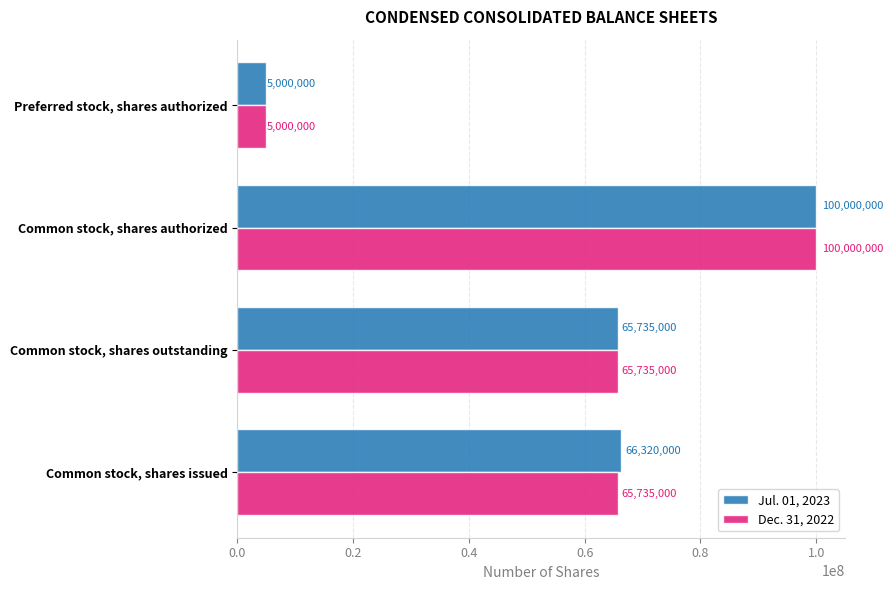

What is the total value across all series at Common stock, shares outstanding?

131470000